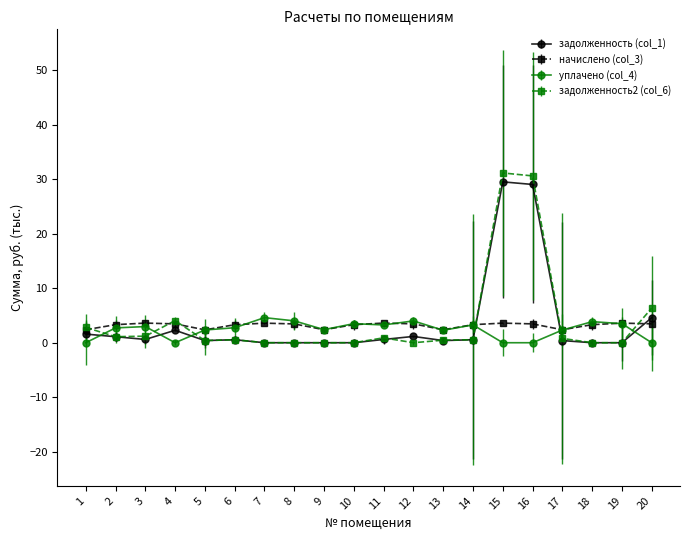

What is the difference between the maximum and minimum values in the начислено (col_3) series?

1.2